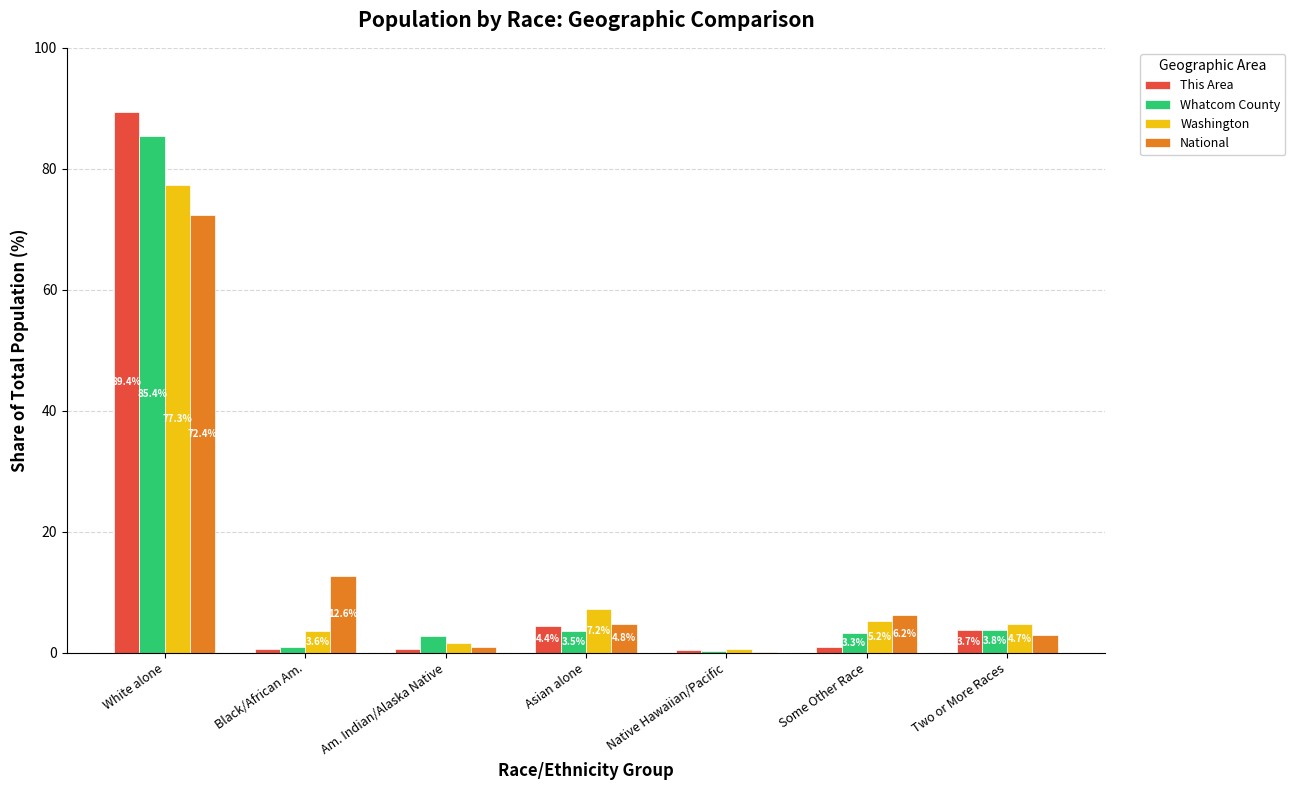

Which series changed the most between White alone and Some Other Race?

This Area